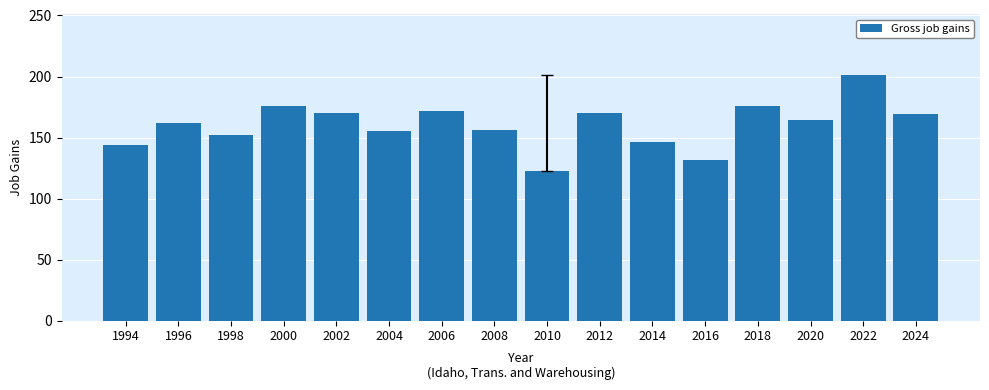

What is the difference between the values at 2020 and 2014?

18